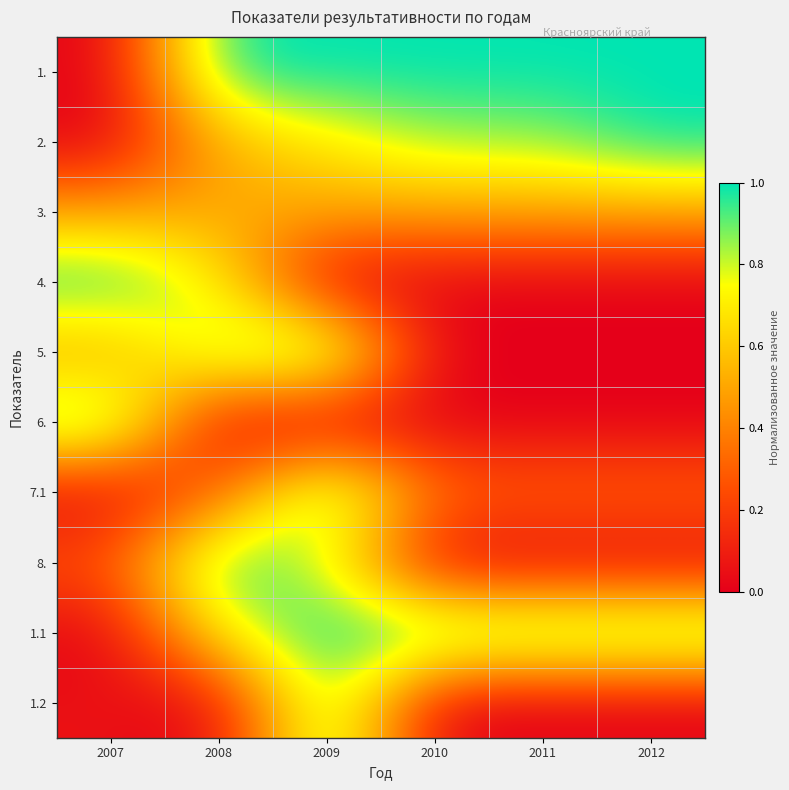

Reading left to right, transcribe all the data shown in this chart.

1.: 2007=0.0	2008=1.0	2009=1.0	2010=1.0	2011=1.0	2012=1.0
2.: 2007=0.0	2008=0.5	2009=0.7	2010=0.8	2011=0.8	2012=1.0
3.: 2007=0.5	2008=0.5	2009=0.5	2010=0.5	2011=0.5	2012=0.5
4.: 2007=1.0	2008=0.7	2009=0.0	2010=0.0	2011=0.0	2012=0.0
5.: 2007=0.5	2008=0.9	2009=1.0	2010=0.0	2011=0.0	2012=0.0
6.: 2007=1.0	2008=0.0	2009=0.0	2010=0.0	2011=0.0	2012=0.0
7.1: 2007=0.0	2008=0.3	2009=1.0	2010=0.3	2011=0.3	2012=0.3
8.: 2007=0.3	2008=1.0	2009=0.8	2010=0.0	2011=0.0	2012=0.0
1.1: 2007=0.0	2008=0.7	2009=1.0	2010=1.0	2011=1.0	2012=1.0
1.2: 2007=0.1	2008=0.0	2009=1.0	2010=0.0	2011=0.0	2012=0.0